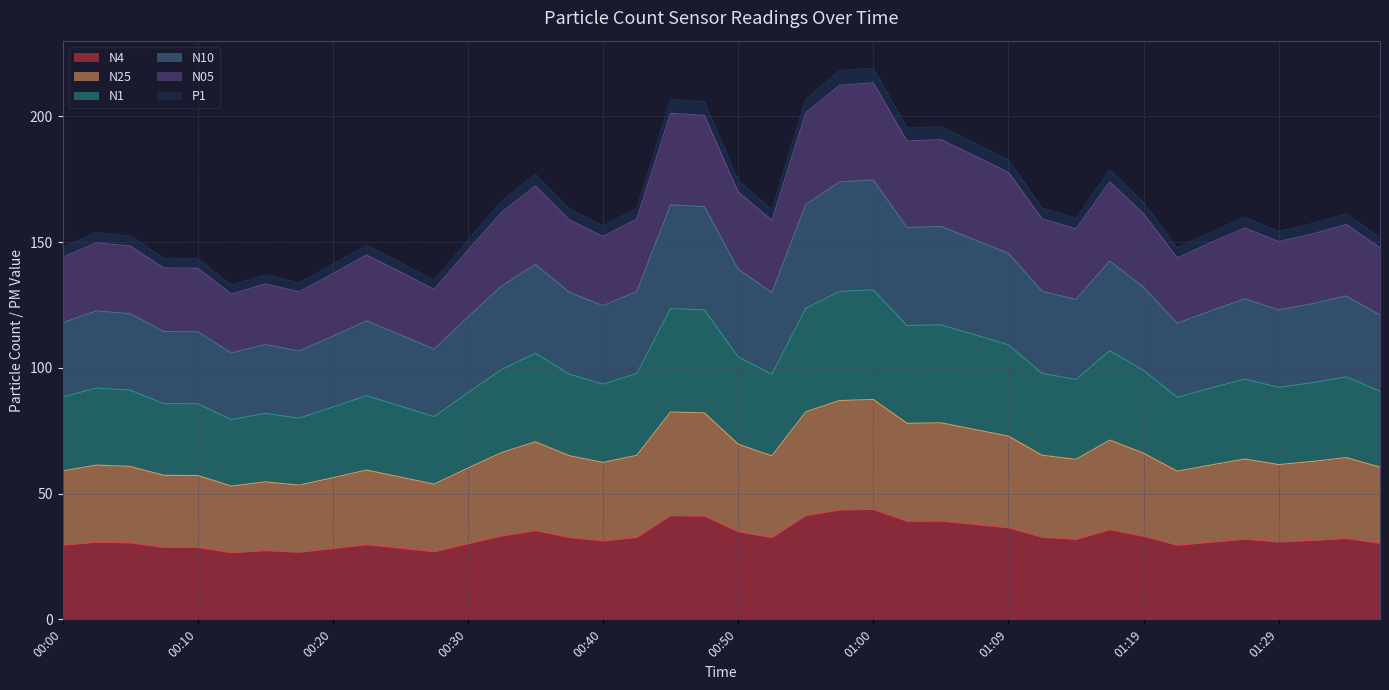

What is the lowest value of the N4 series?

26.5